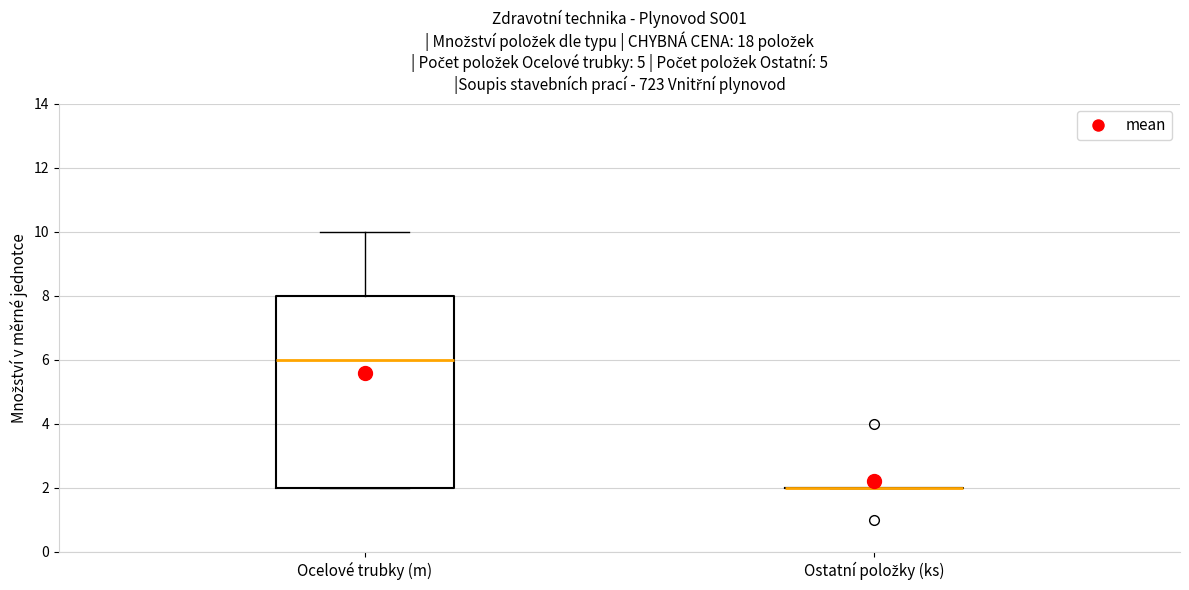

Where is the lower edge of the box for Ocelové trubky (m) on the y-axis? The values are not printed on the chart, so give them approximately, as read against the axis.

2